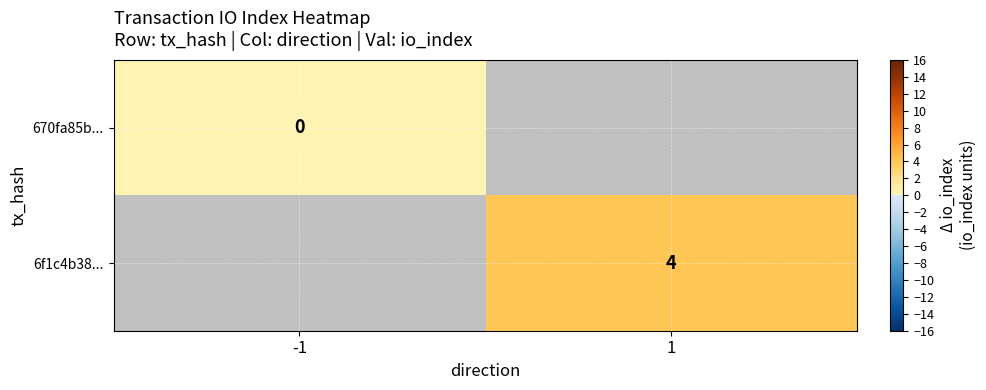

Count the number of categories in the chart.

2